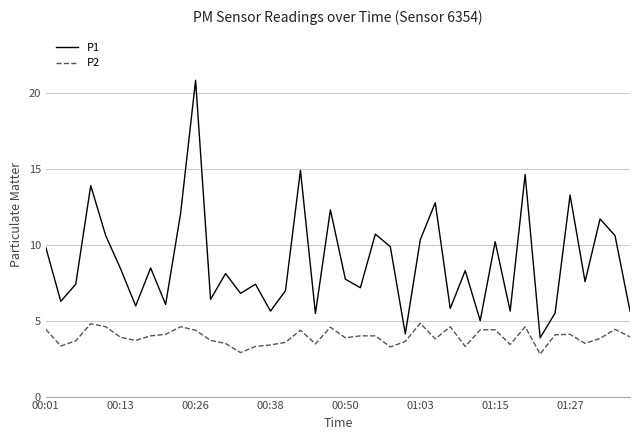

What is the greatest value displayed?

20.8